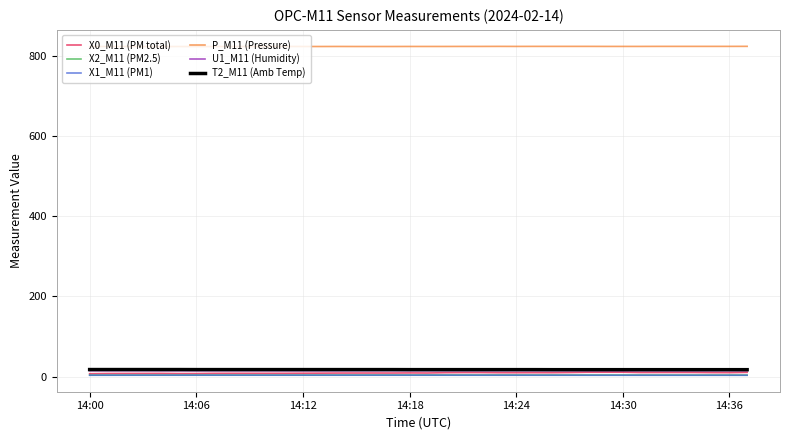

True or false: X2_M11 (PM2.5) and P_M11 (Pressure) intersect in this chart.

False